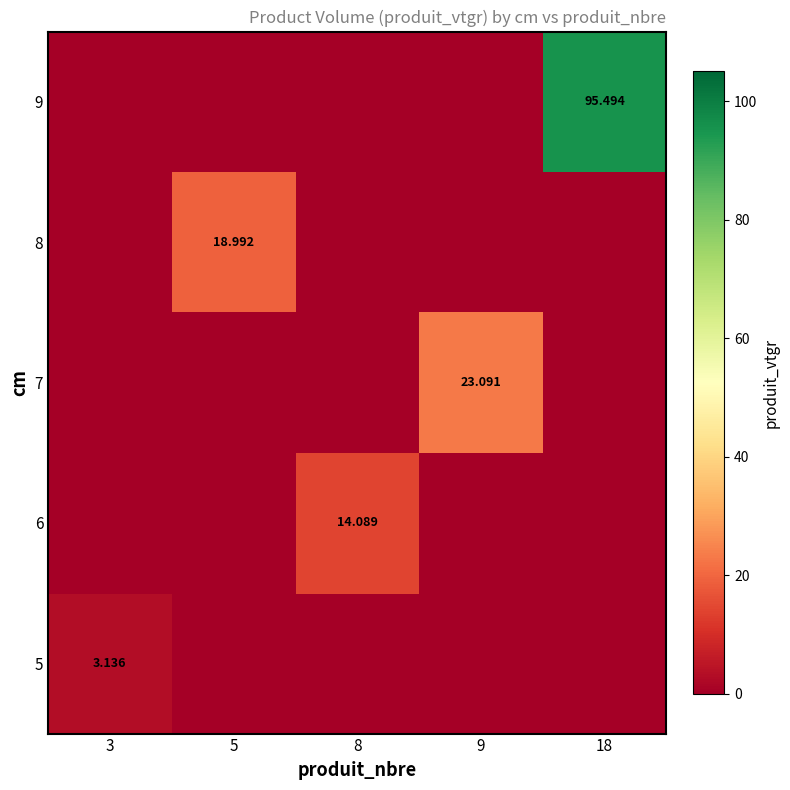

The value of 8 at 8 is 0.0. True or false?

True